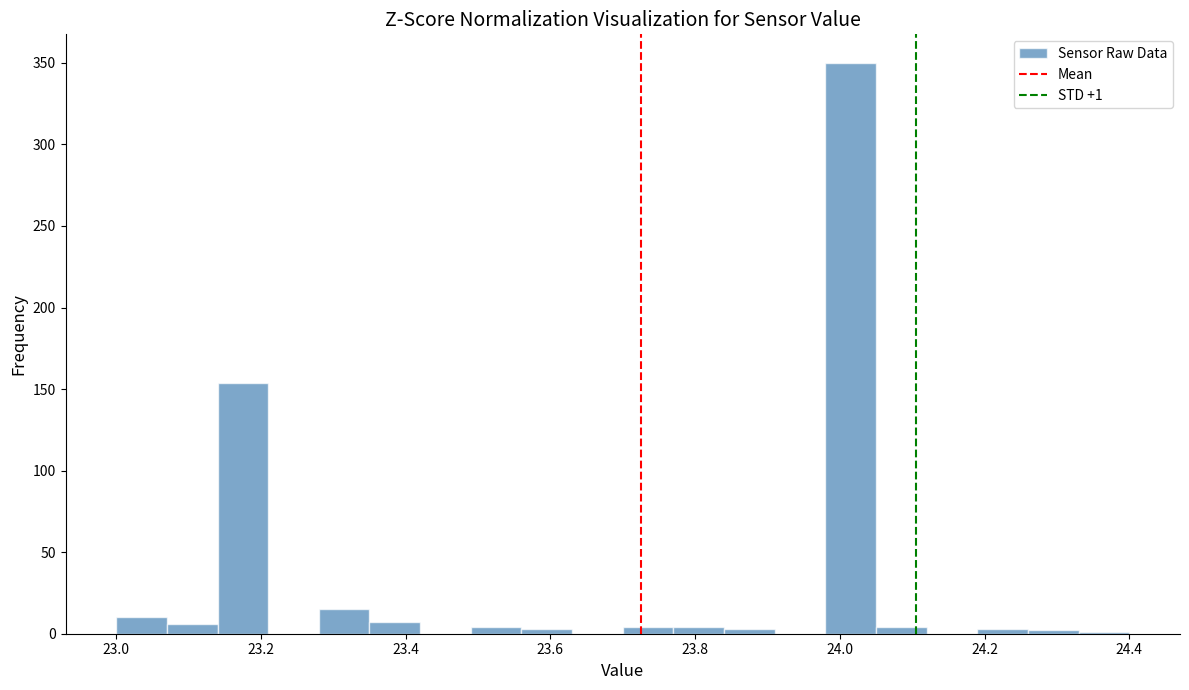

Around what value on the x-axis is the tallest bar? Give the approximate position of its centre, as read against the axis.

24.02